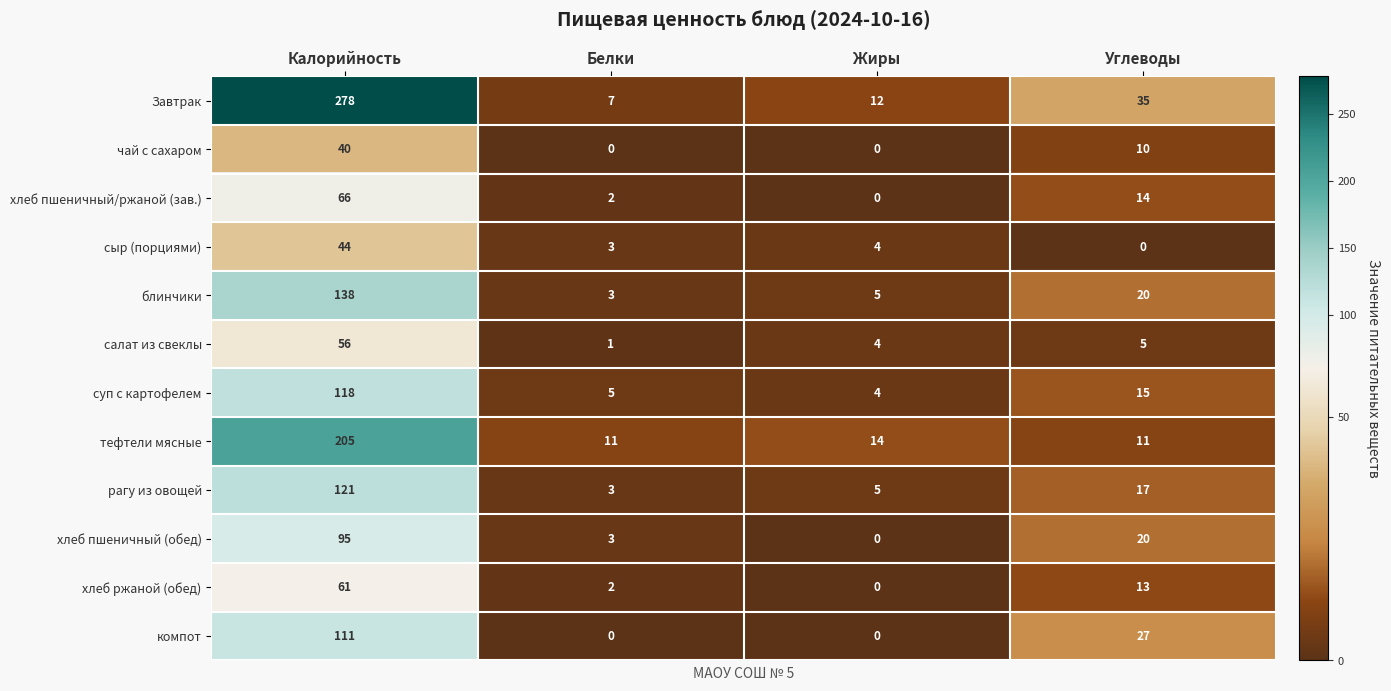

What is the difference between the highest and lowest values at Углеводы?

35